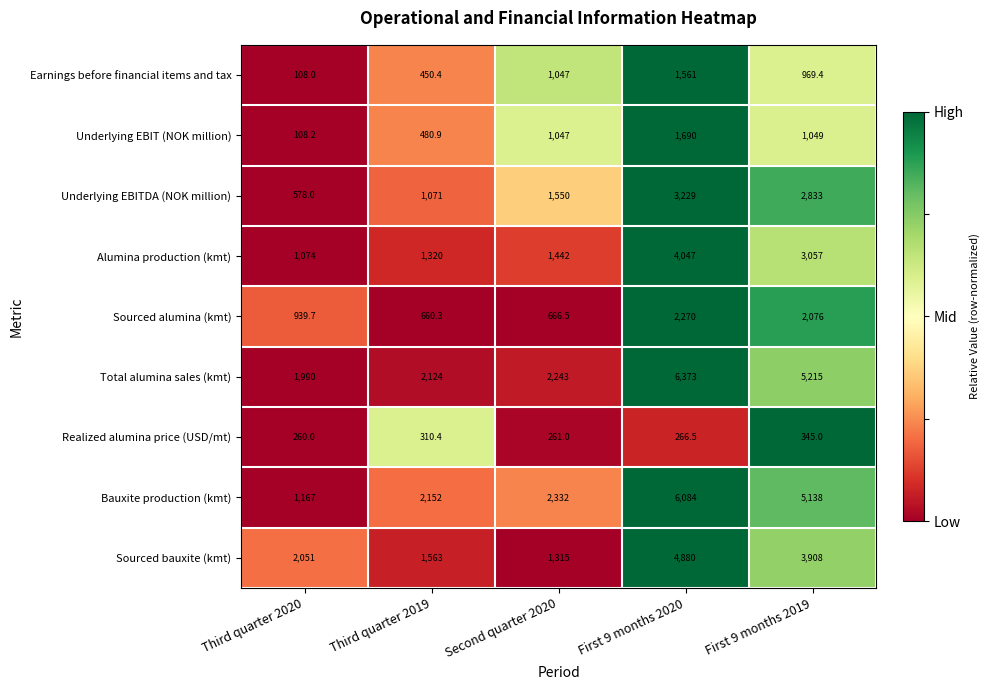

List the series in order of their peak value, lowest first.

Realized alumina price (USD/mt), Earnings before financial items and tax, Underlying EBIT (NOK million), Sourced alumina (kmt), Underlying EBITDA (NOK million), Alumina production (kmt), Sourced bauxite (kmt), Bauxite production (kmt), Total alumina sales (kmt)